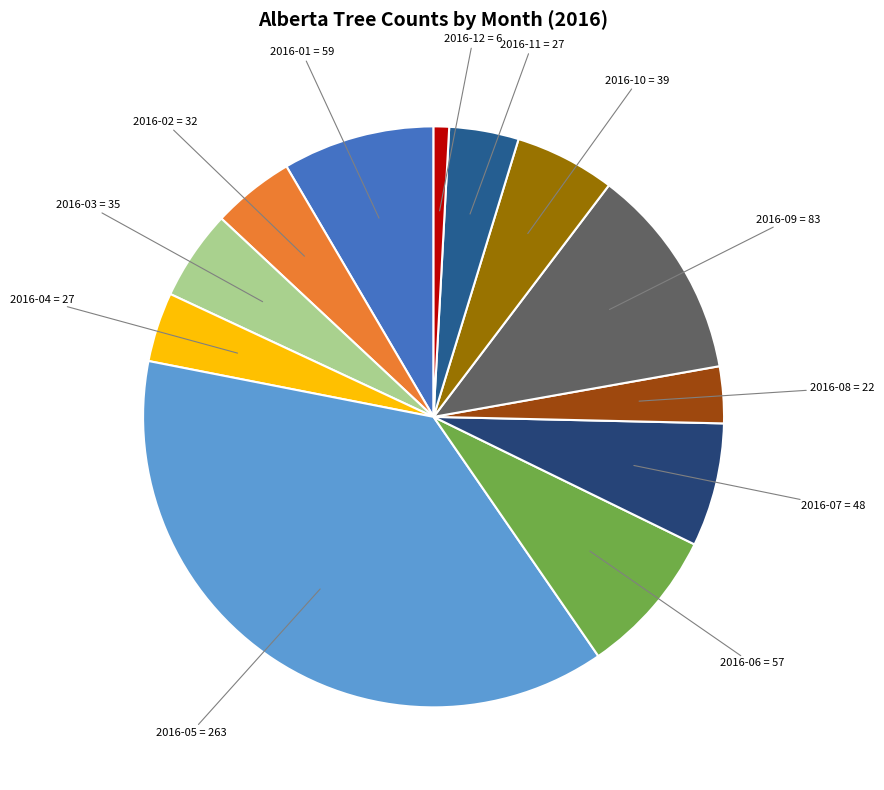

How many segments does this pie chart have?

12